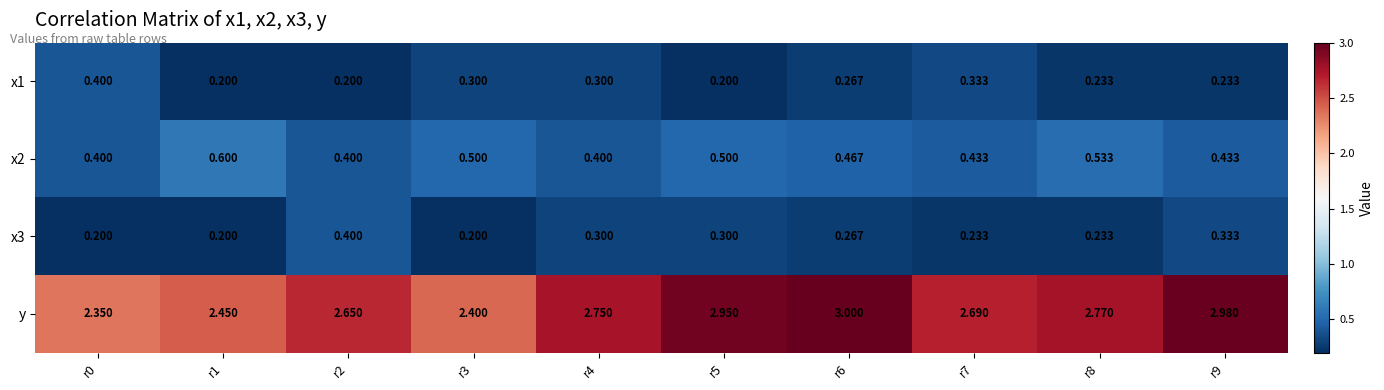

Is the value of x2 at r6 greater than the value of x1 at r8?

Yes